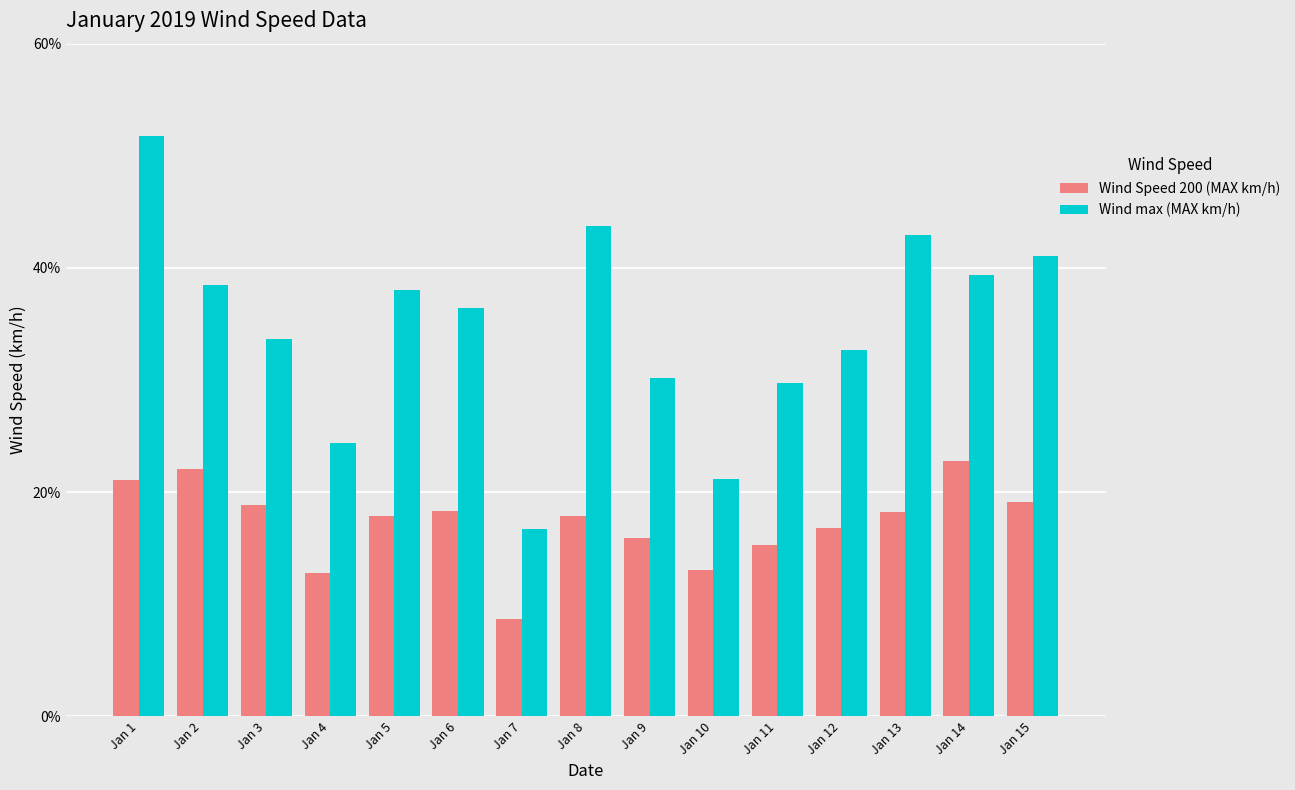

Which series changed the most between Jan 8 and Jan 9?

Wind max (MAX km/h)